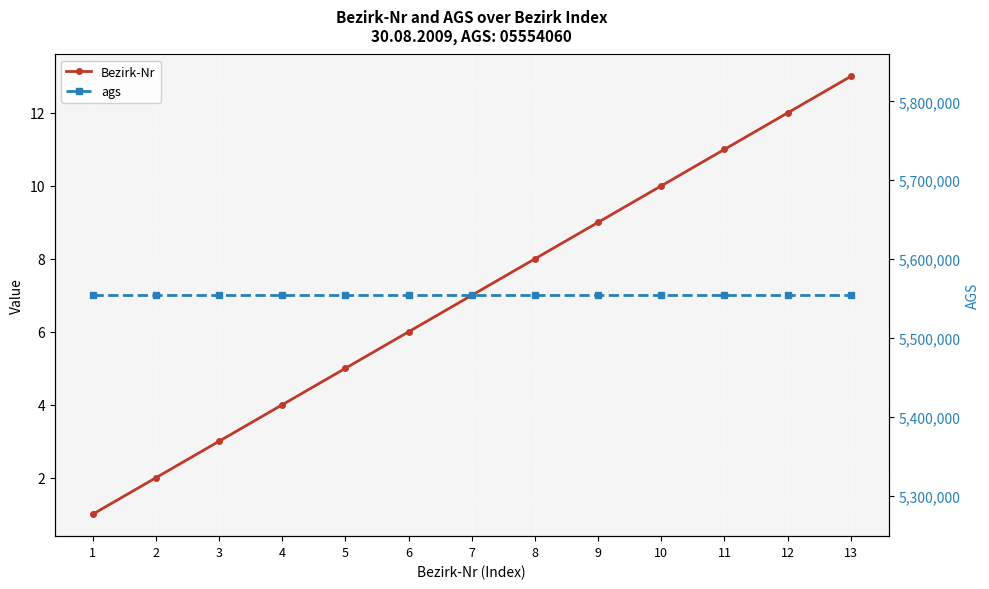

True or false: Bezirk-Nr and ags intersect in this chart.

False